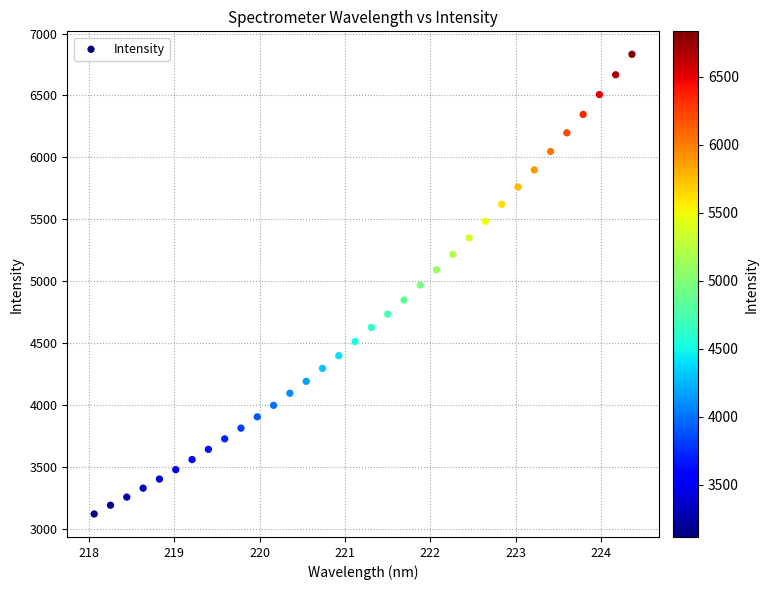

What is the range of Y values (max minus min)?

3714.1